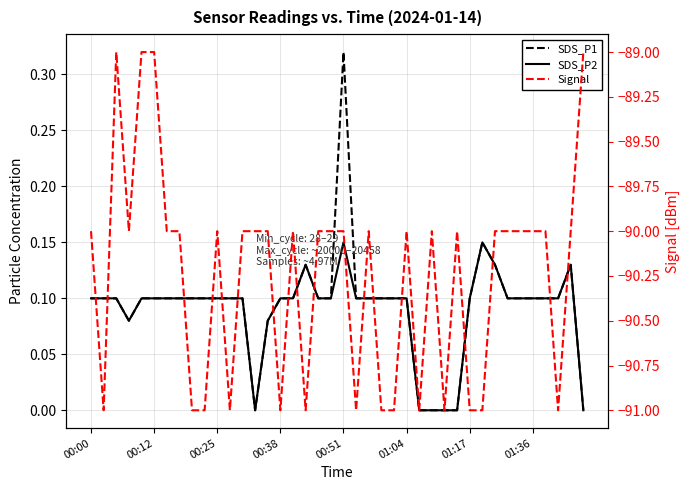

True or false: Signal and SDS_P2 intersect in this chart.

False